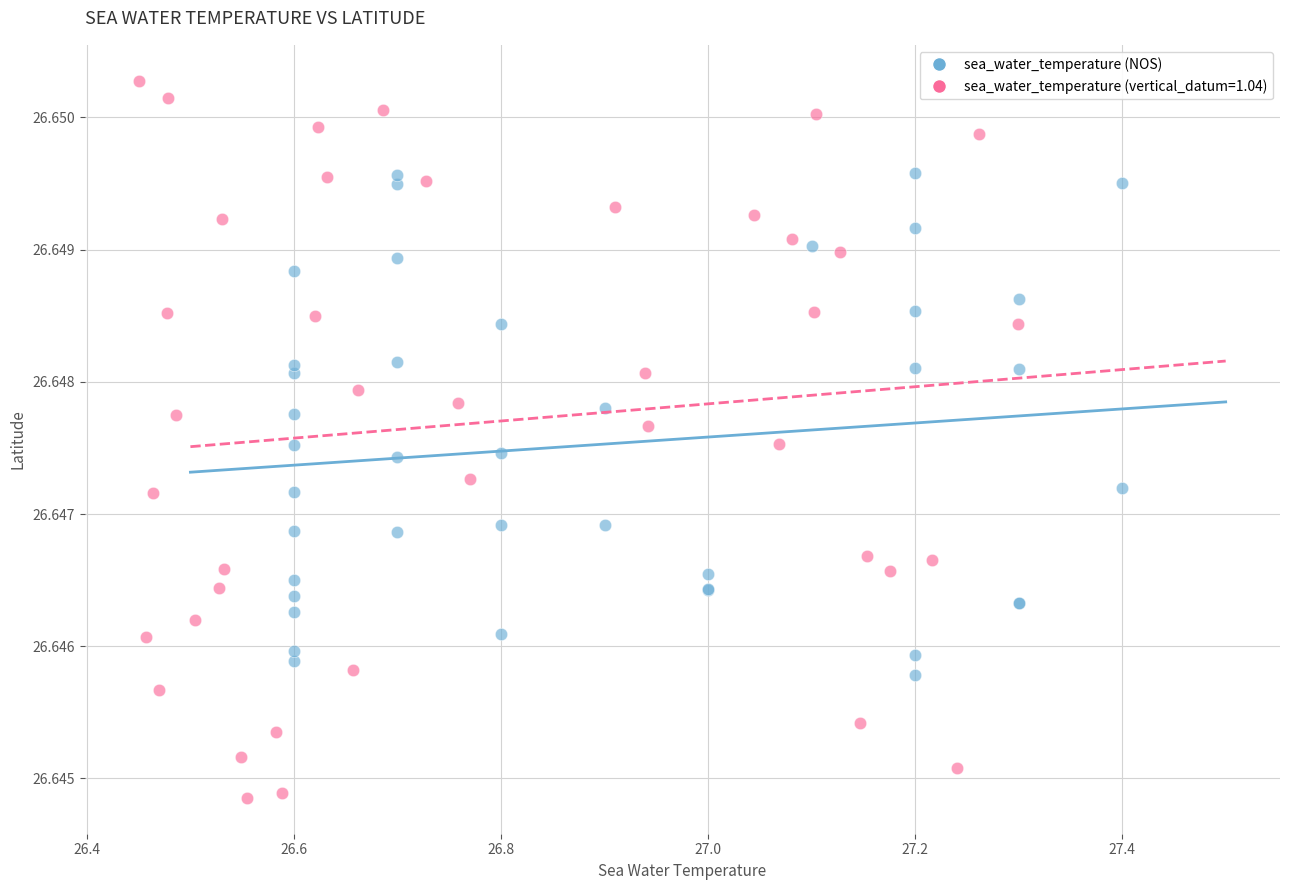

Which series reaches the minimum Y coordinate?

sea_water_temperature (vertical_datum=1.04)